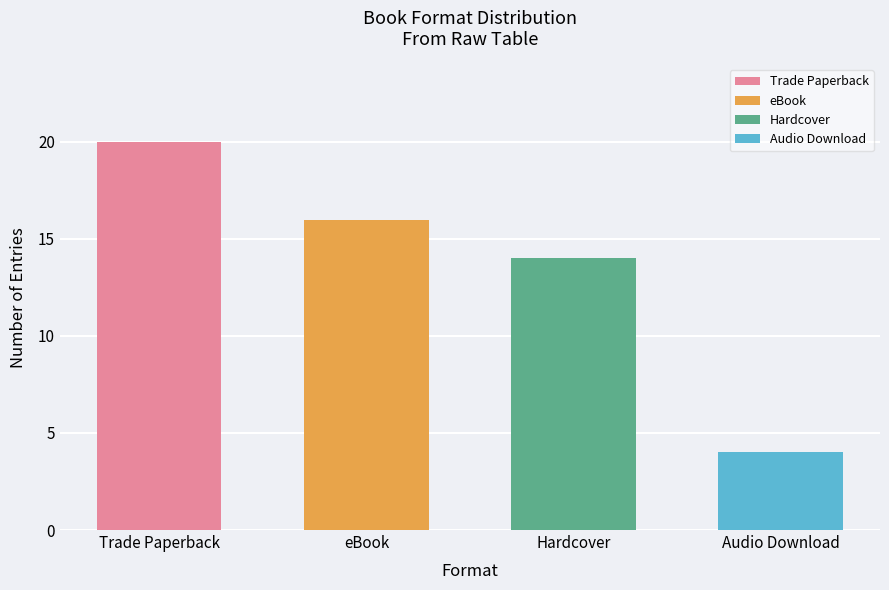

Is it true that the value at Trade Paperback is 27?

False